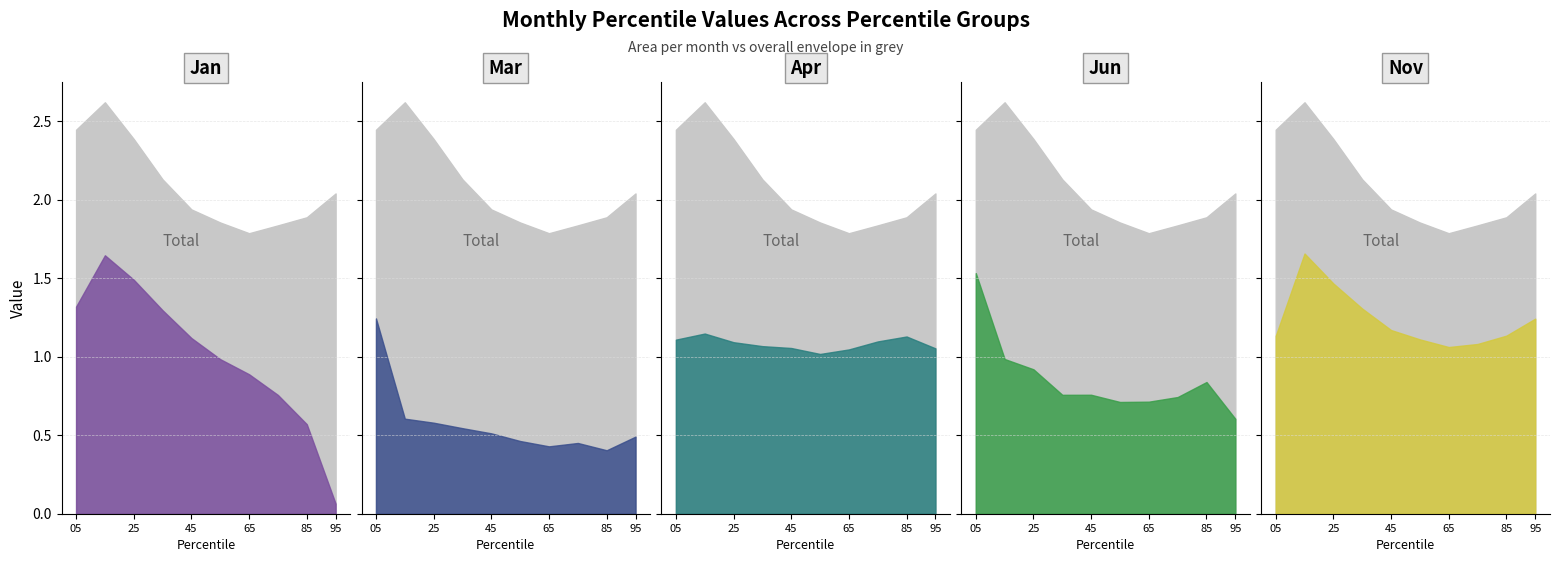

Where do Jan and Nov first cross each other?

pct05 and pct15